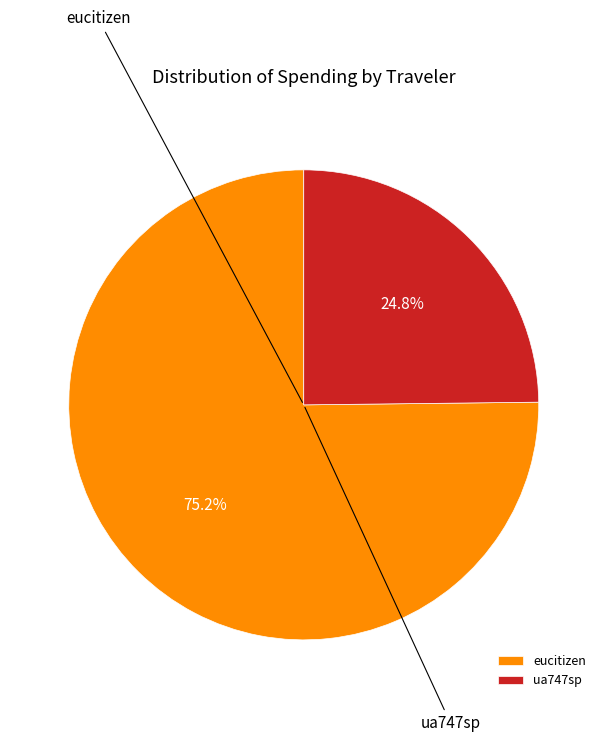

True or false: eucitizen accounts for 75% of the total.

True